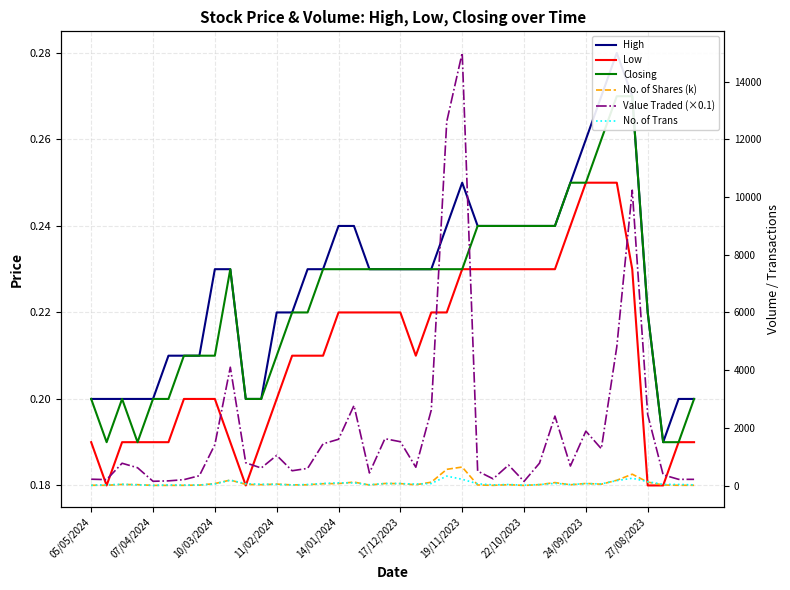

True or false: Closing has a value of 0.0 at 17/12/2023.

False